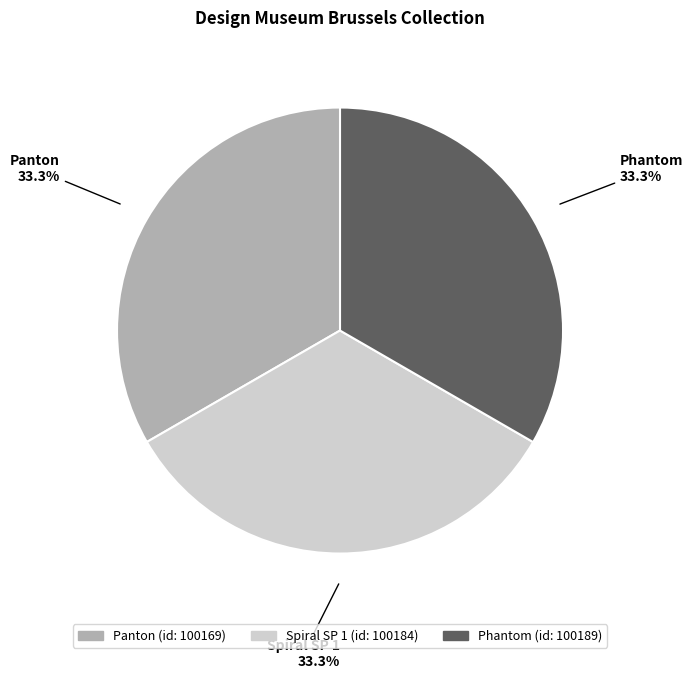

To the nearest percent, what portion does Spiral SP 1 represent?

33%